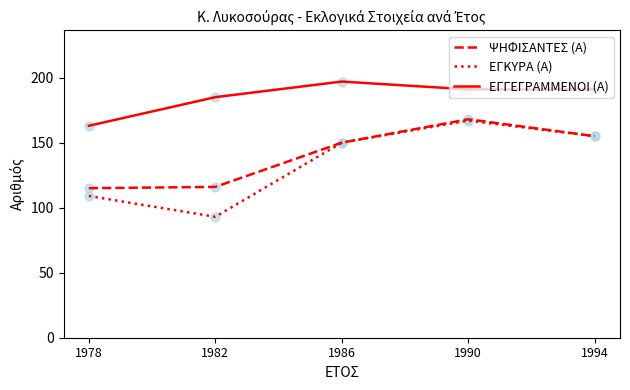

Between 1982 and 1990, which series saw the biggest shift?

ΕΓΚΥΡΑ (Α)